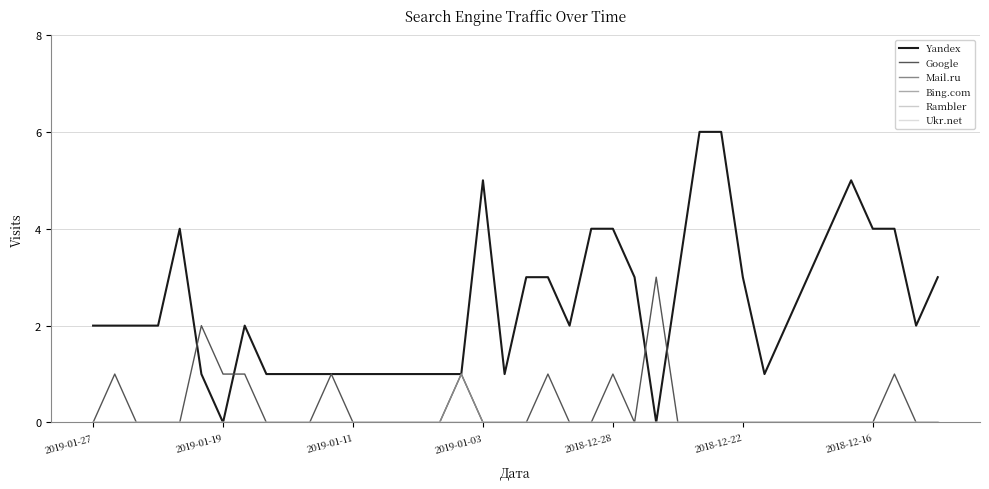

How many interior local peaks does the Yandex series have?

4